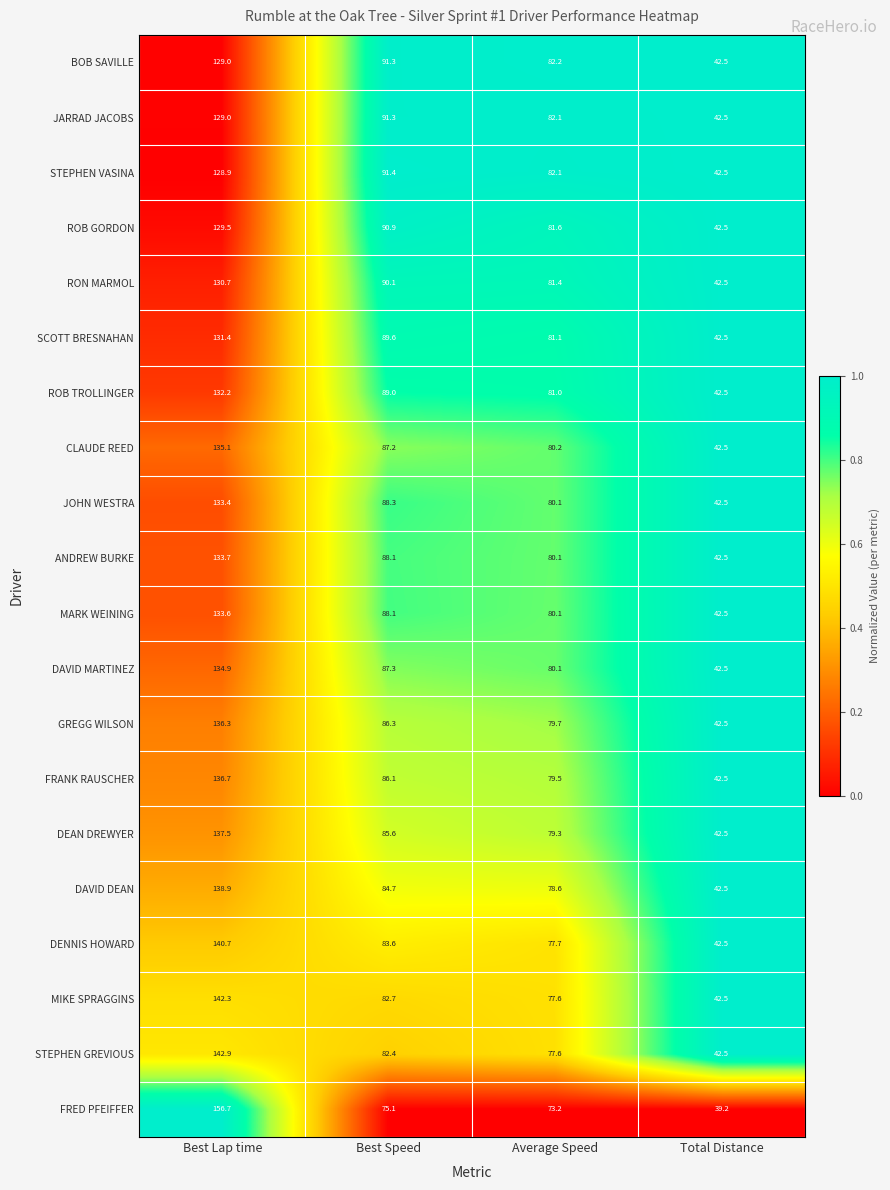

At which category is the sum across all series the highest?

Best Lap time